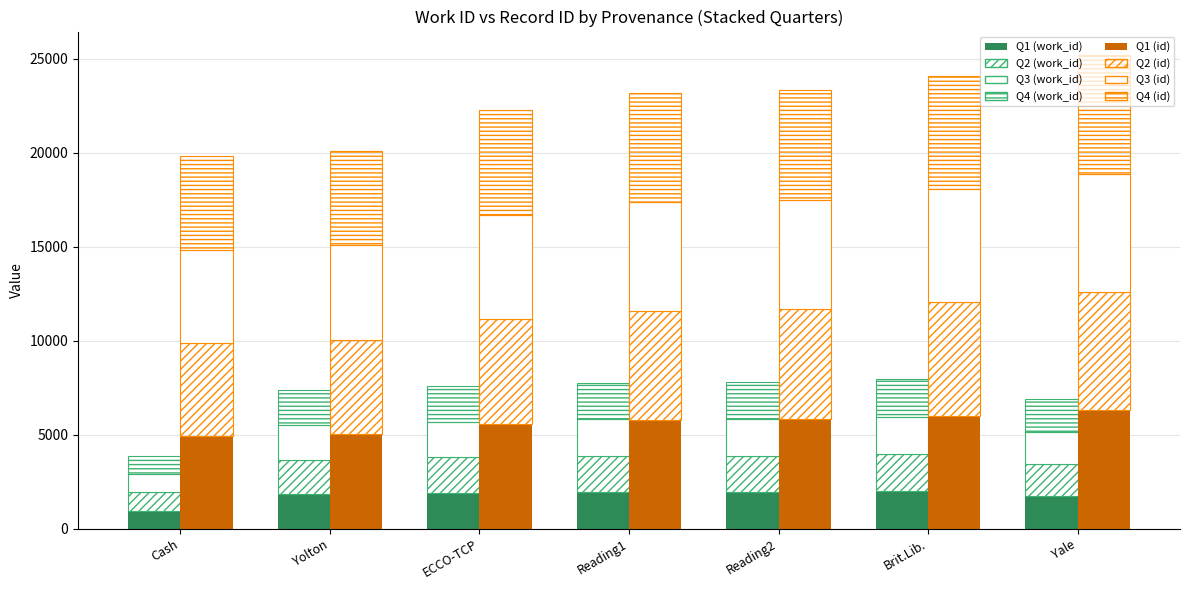

True or false: Q1 has a value of 7979.0 at Reading2.

False